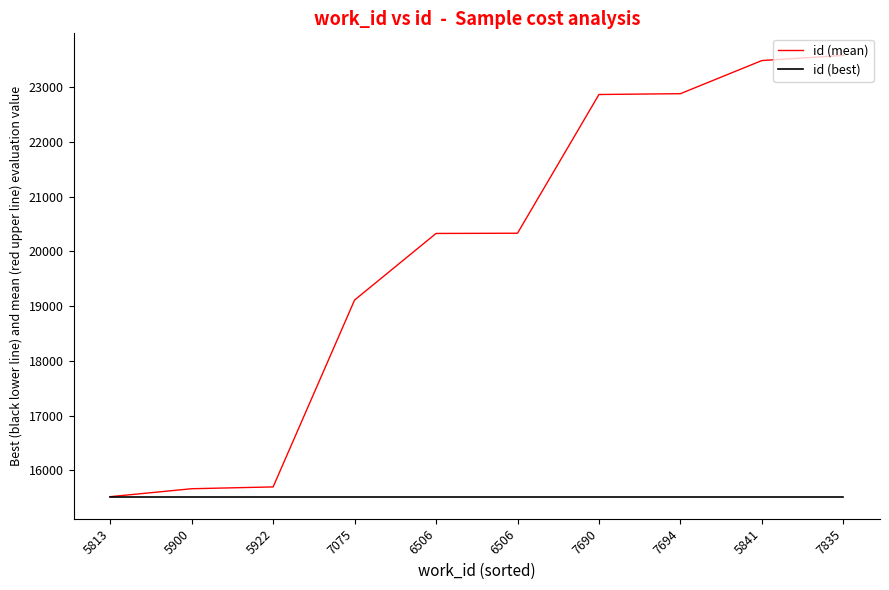

What are all the series names shown in the legend?

id (mean), id (best)